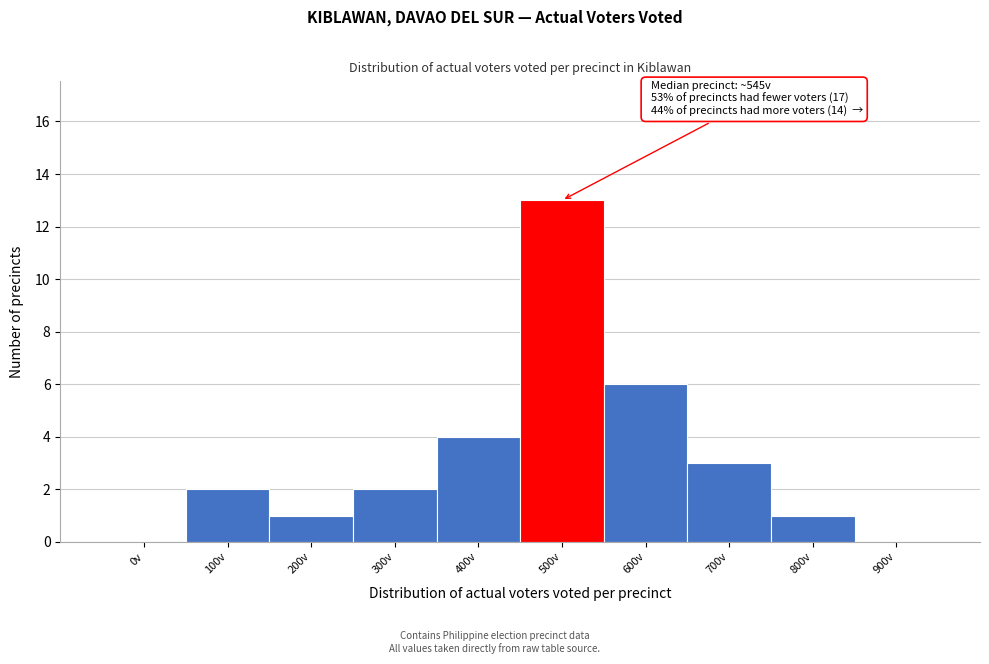

Reading left to right, extract all data points from this chart.

0v=0	100v=2	200v=1	300v=2	400v=4	500v=13	600v=6	700v=3	800v=1	900v=0